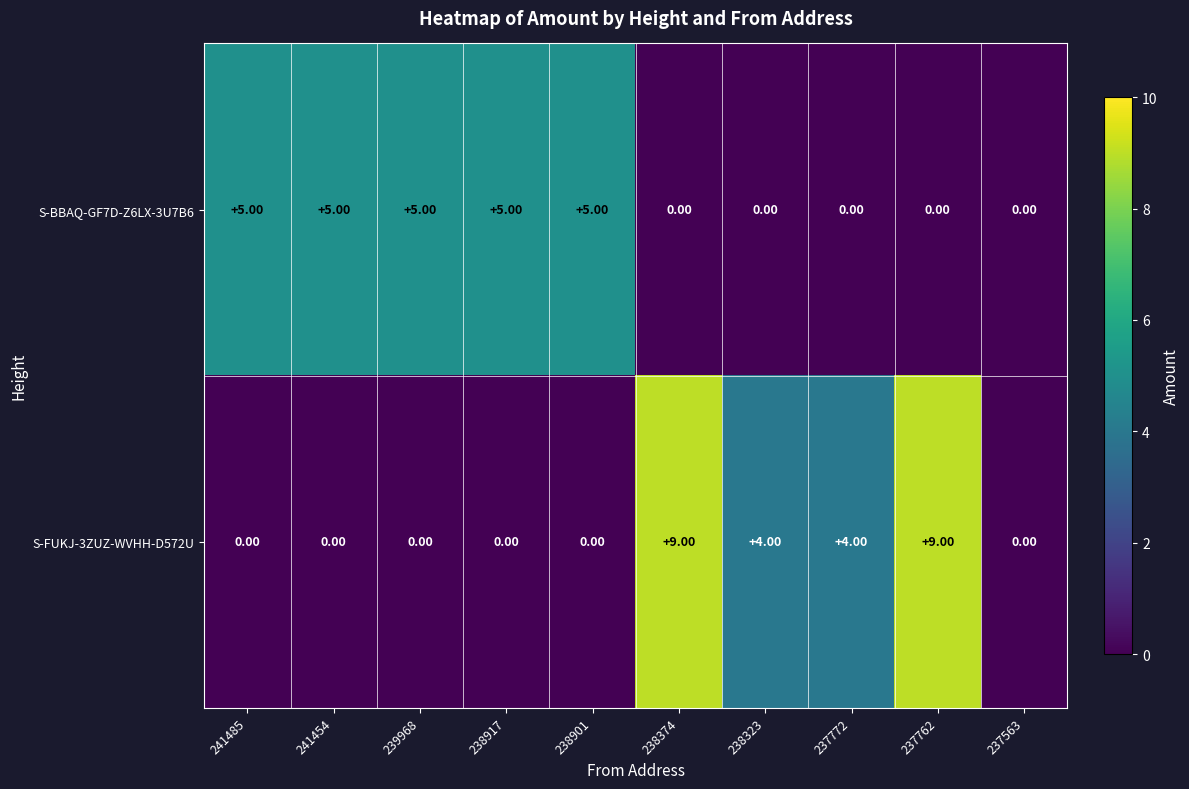

Which series has the largest range (max minus min)?

S-FUKJ-3ZUZ-WVHH-D572U